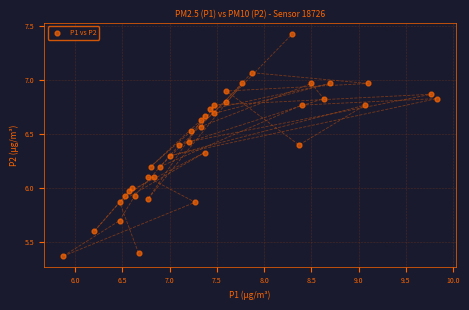

What is the range of X values (max minus min)?

4.0